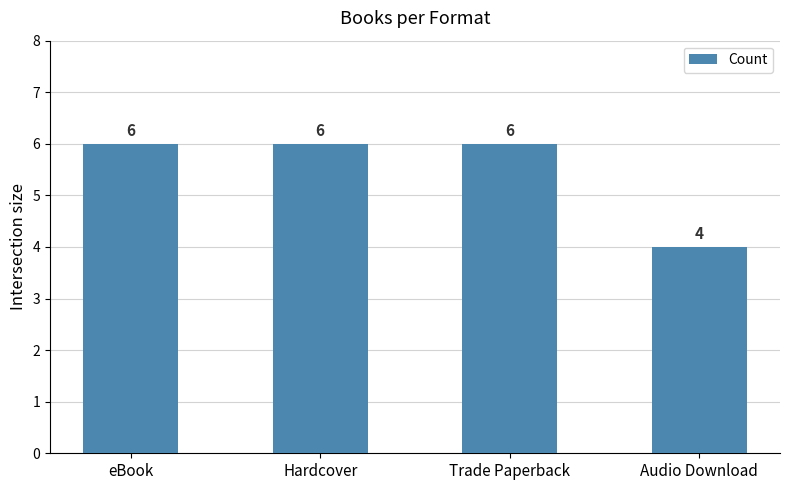

How many values are below 6?

1